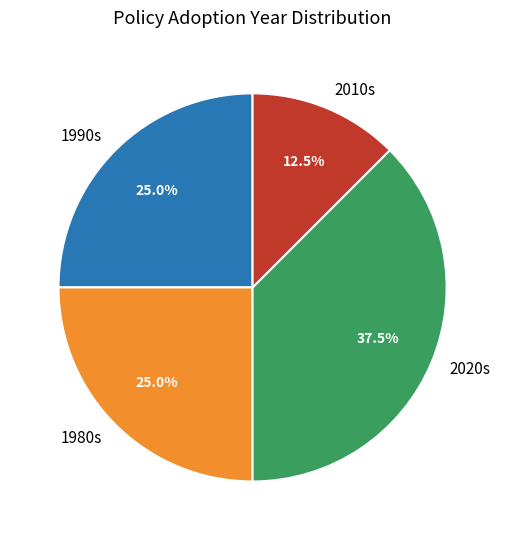

Which slice is the largest?

2020s